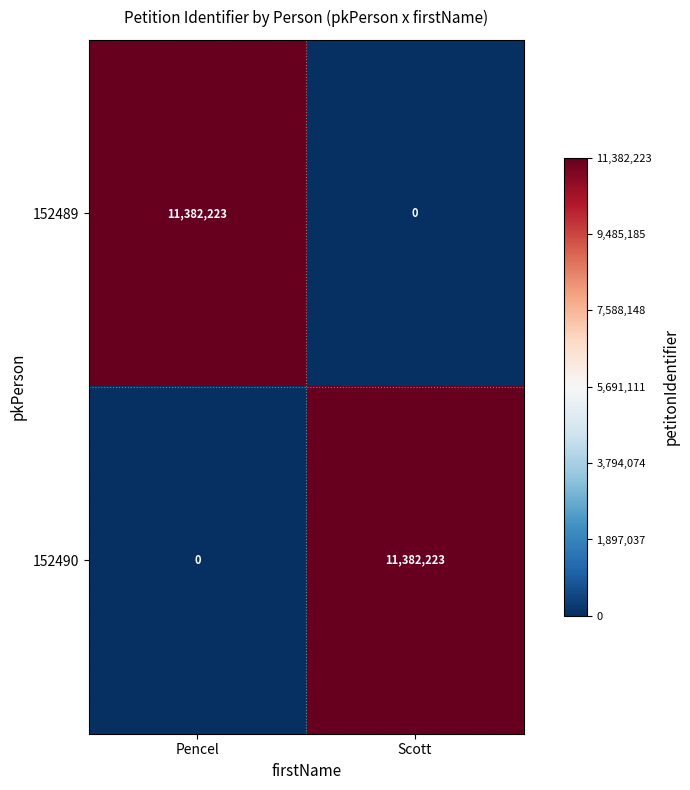

Is it true that 152490 equals -6936384 at Pencel?

False